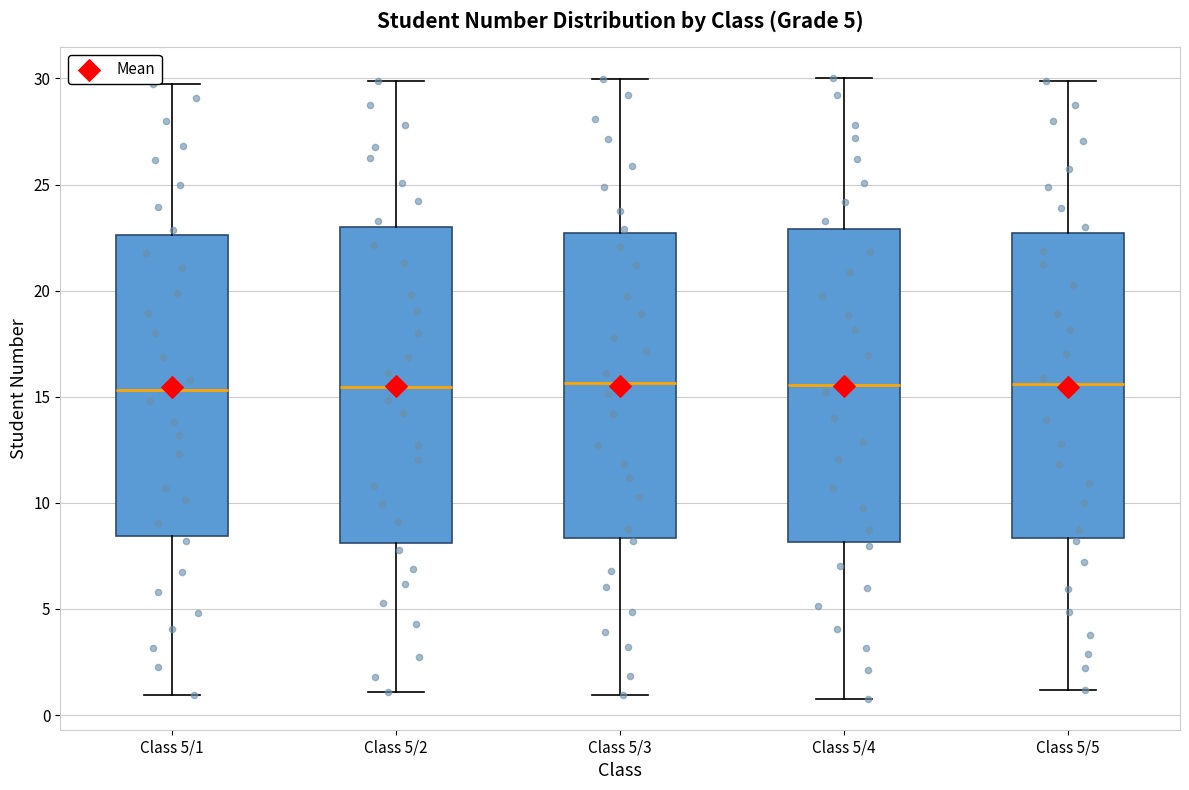

Reading left to right, transcribe this box plot: for each box, give where its median line is, the range the box spans, and where its two whiskers end, as read against the y-axis. The values are not printed on the chart, so give them approximately, as read against the axis.

Class 5/1: median 15.5, box 8.5 to 22.5, whiskers 1.0 to 29.5
Class 5/2: median 15.5, box 8.0 to 23.0, whiskers 1.0 to 30.0
Class 5/3: median 15.5, box 8.5 to 22.5, whiskers 1.0 to 30.0
Class 5/4: median 15.5, box 8.0 to 23.0, whiskers 1.0 to 30.0
Class 5/5: median 15.5, box 8.5 to 22.5, whiskers 1.0 to 30.0